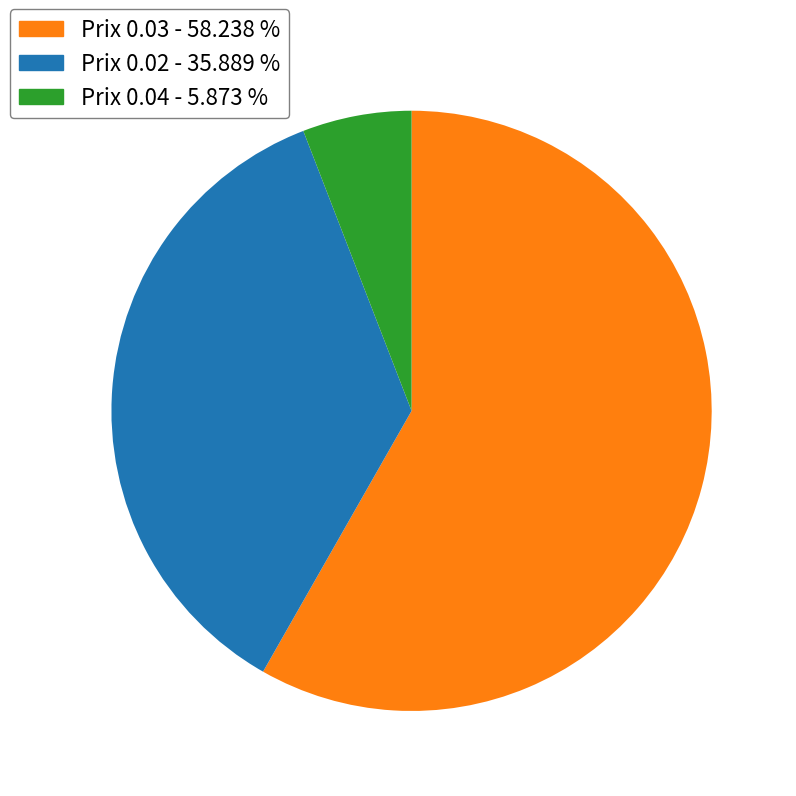

Is there a majority slice in this chart?

Yes